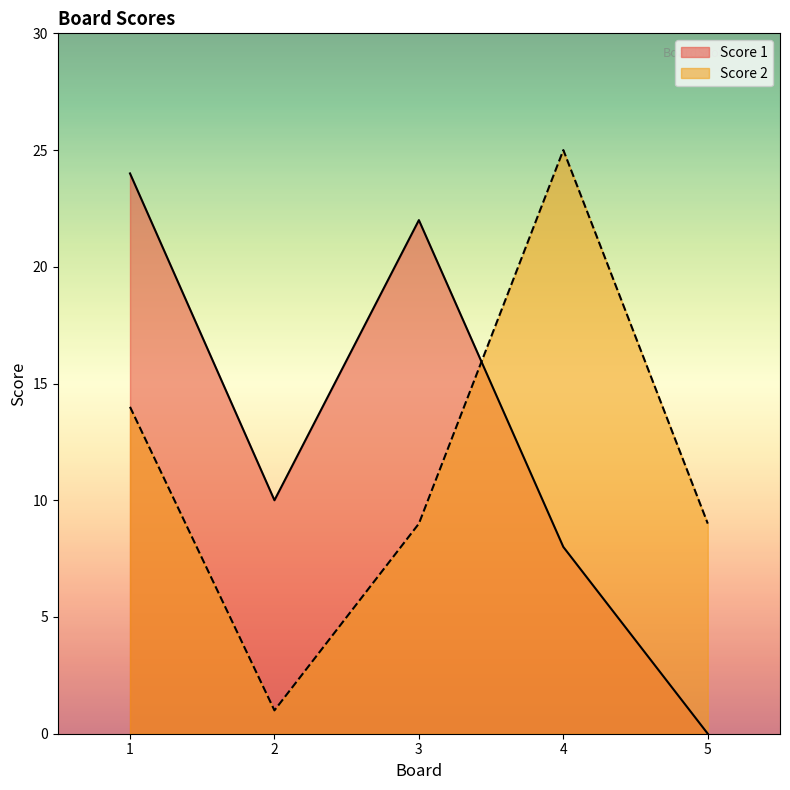

At which label does Score 1 reach its minimum?

5